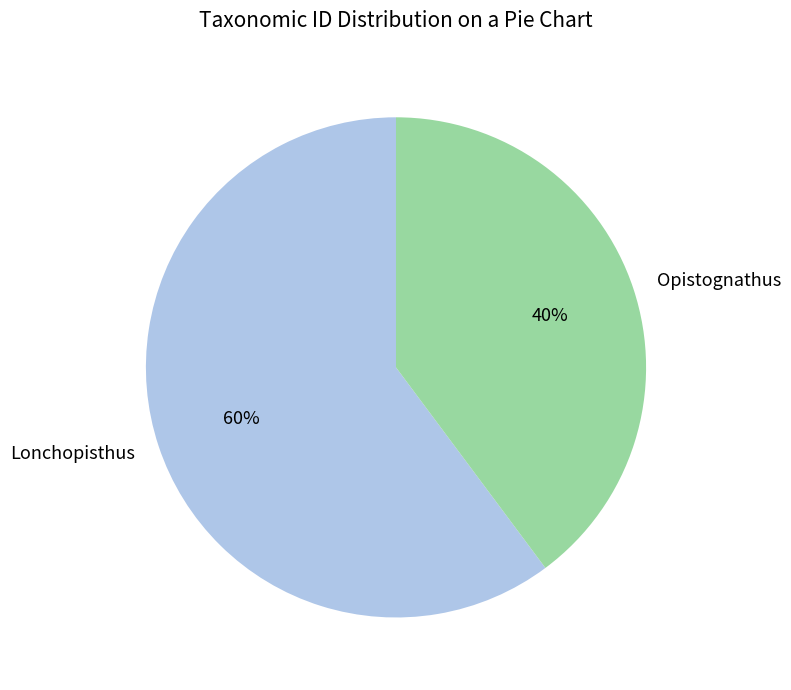

The Opistognathus slice represents 40% of the pie. True or false?

True